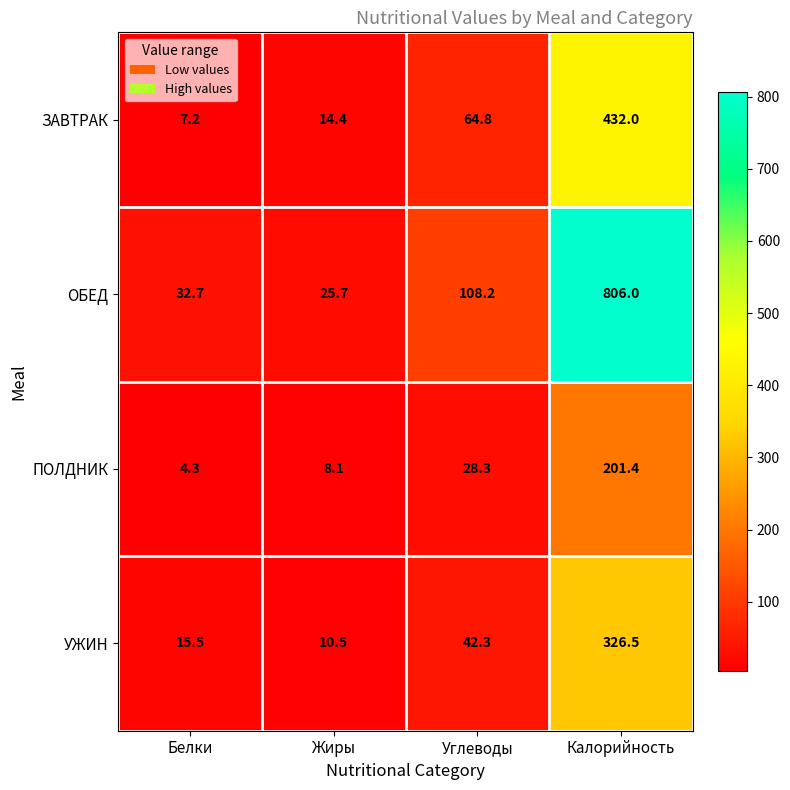

List the labels in order of ЗАВТРАК value, smallest first.

Белки, Жиры, Углеводы, Калорийность